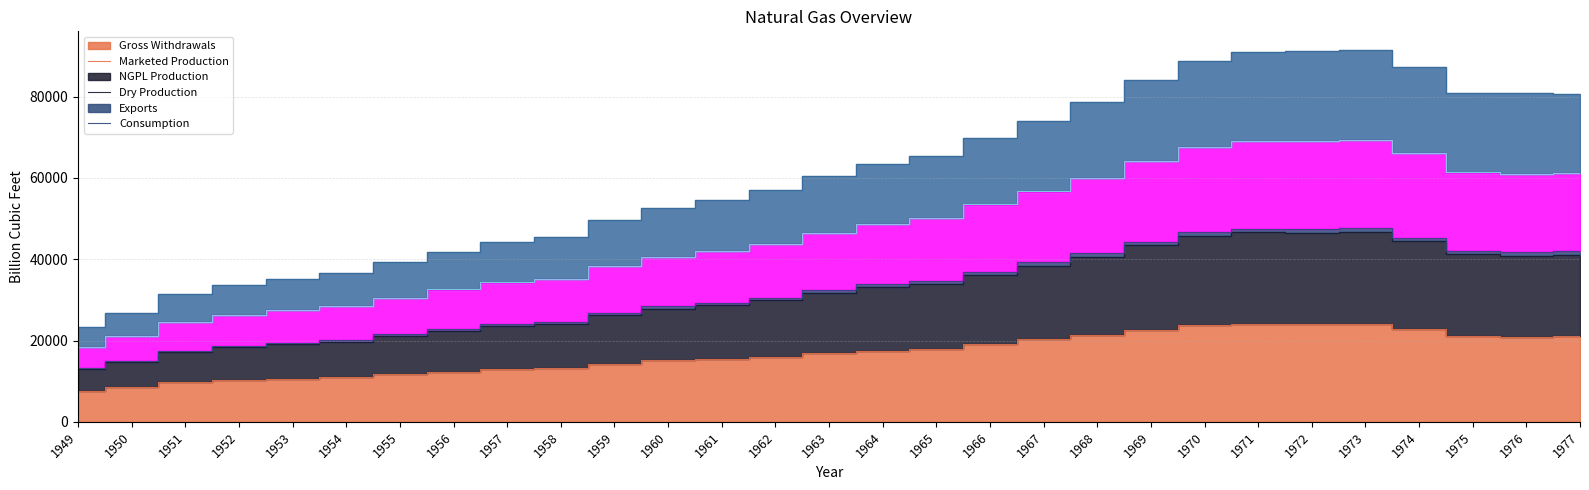

Does the chart display data point markers on the line(s)?

No